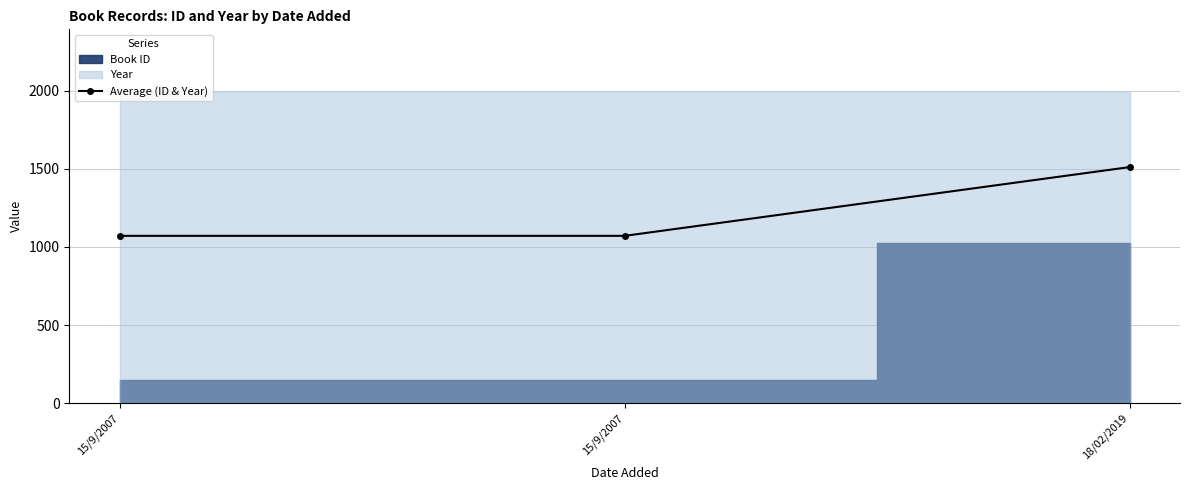

What is the label of the 2nd point from the left?

15/9/2007